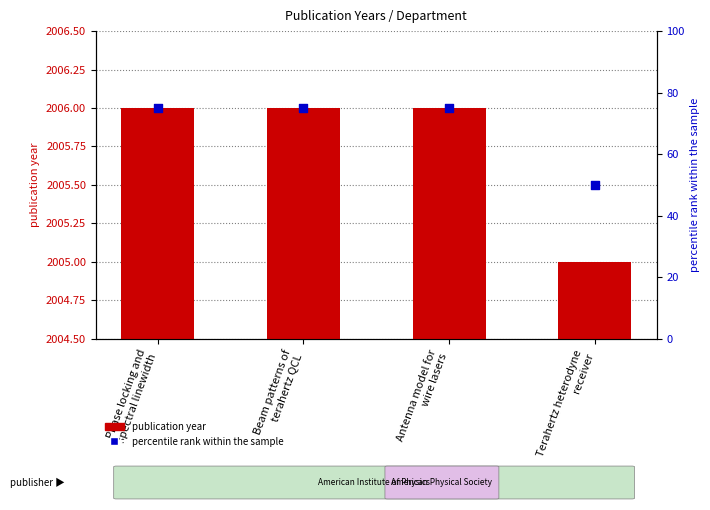

At how many categories does at least one series exceed 238?

4